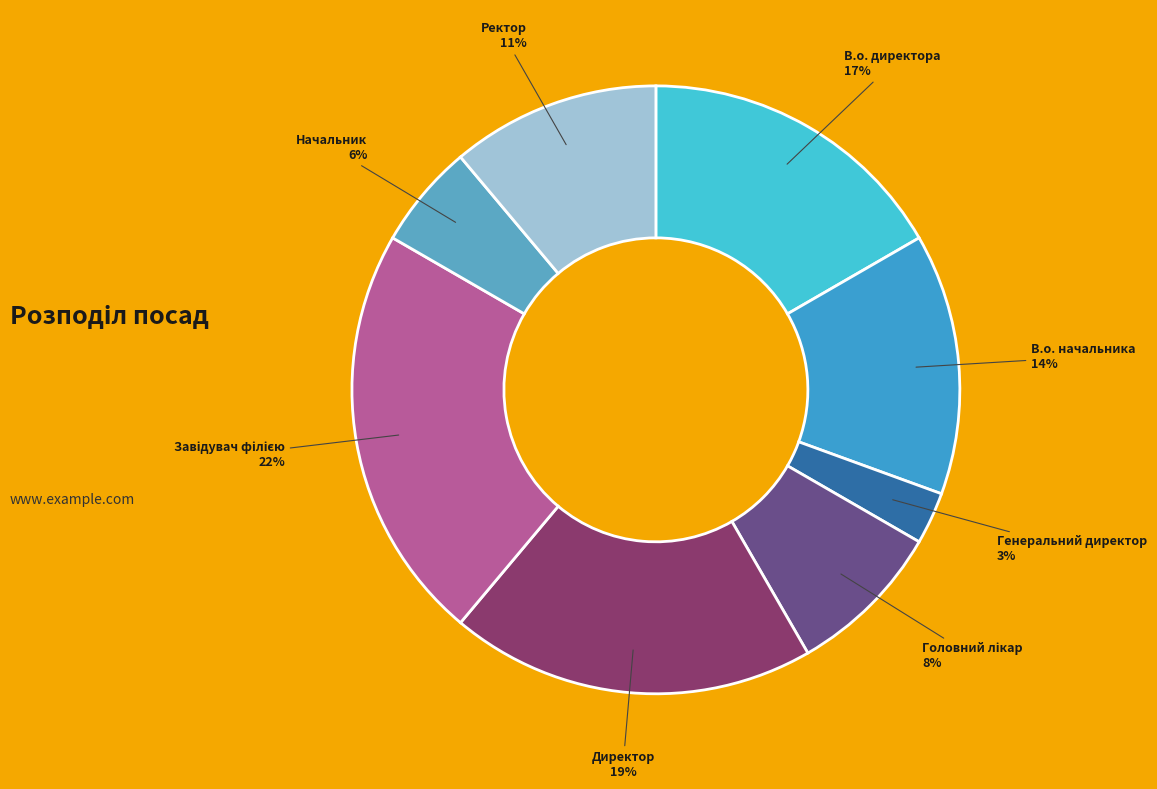

Approximately how many times larger is the value at Начальник compared to Генеральний директор?

2.0